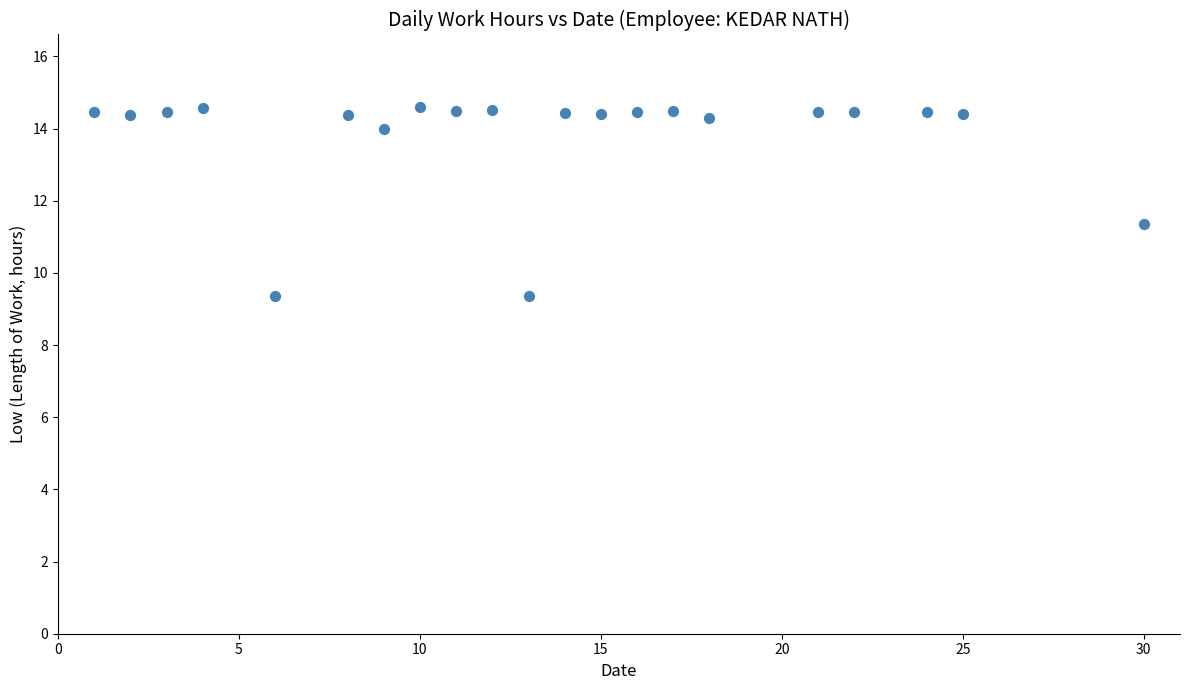

What is the range of X values (max minus min)?

29.0